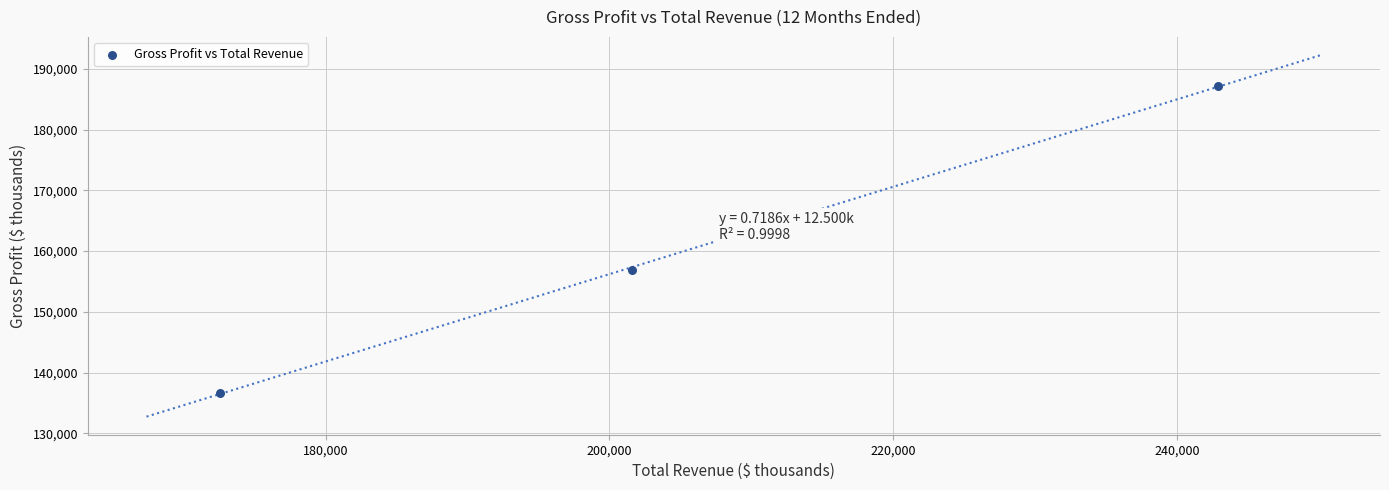

What is the range of X values (max minus min)?

70359